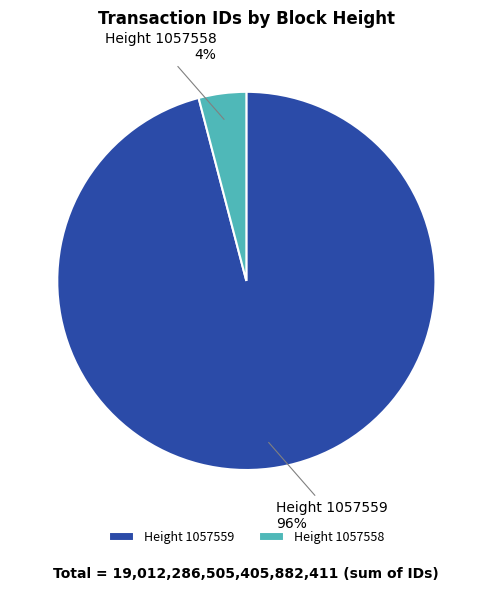

Between Height 1057558 and Height 1057559, which is larger?

Height 1057559